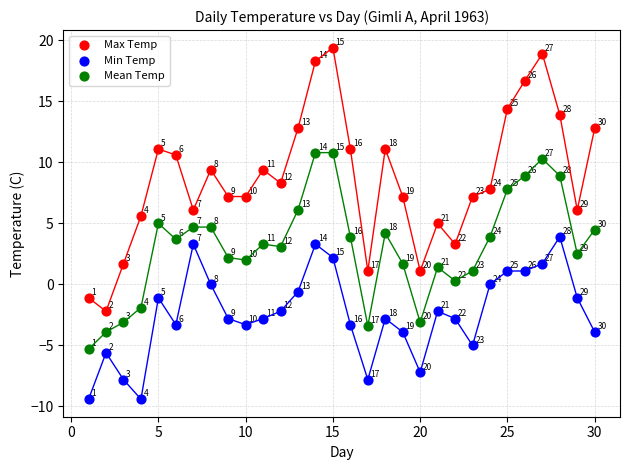

Across all data points, what is the range of X values (max minus min)?

29.0